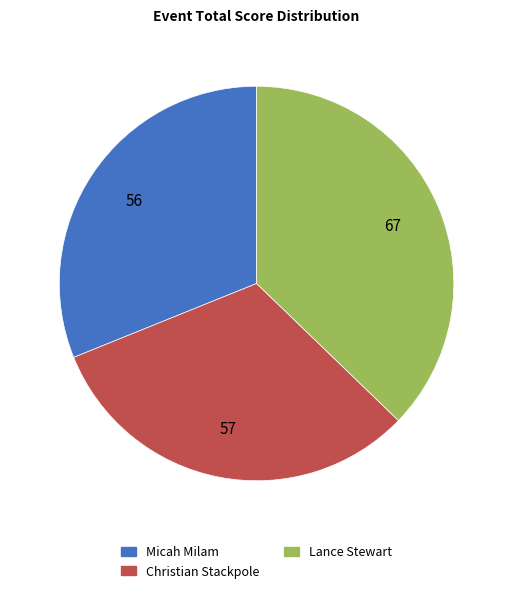

Does any single category account for the majority?

No